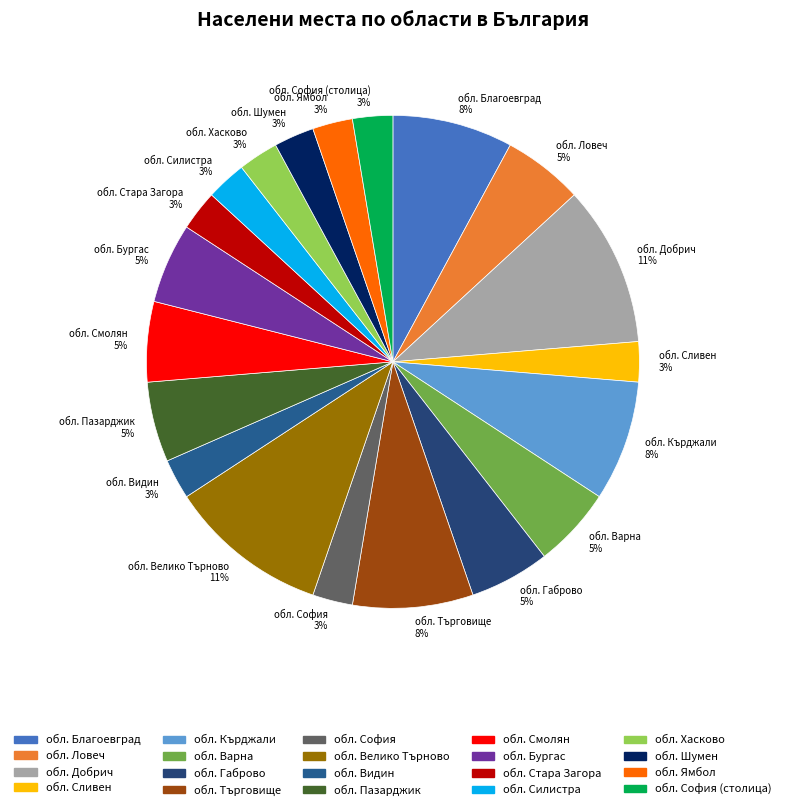

To the nearest percent, what is the difference between the largest and smallest slice percentages?

8%